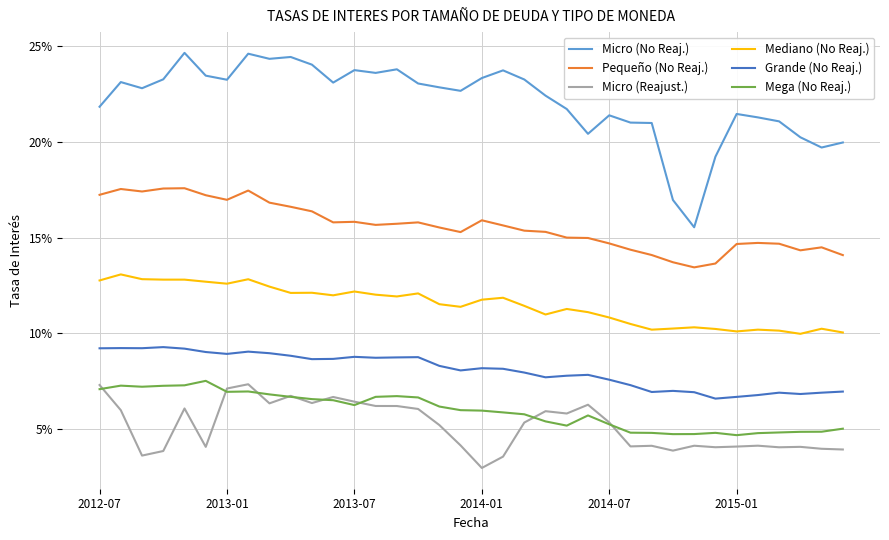

Does the chart display data point markers on the line(s)?

No